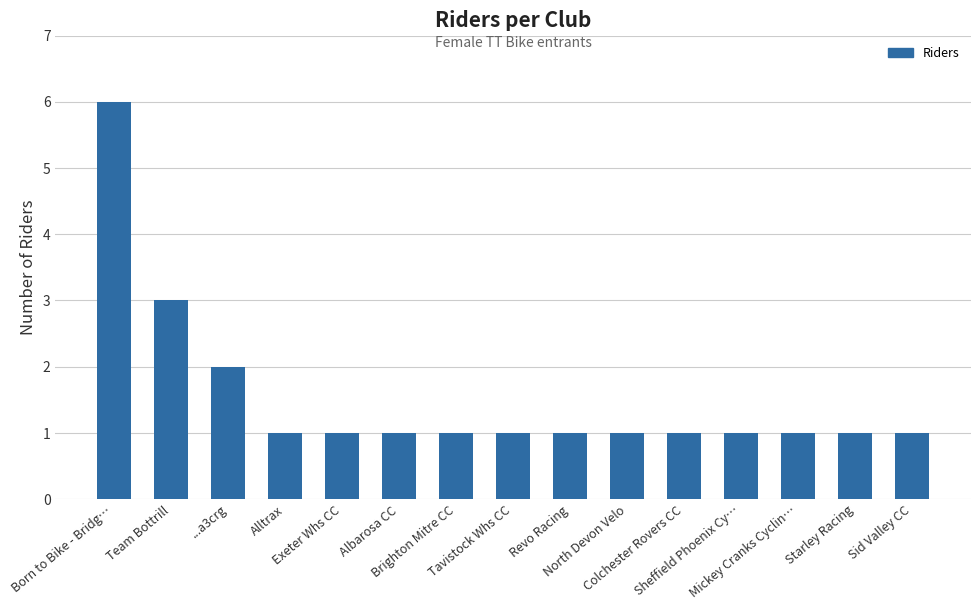

Which category has the highest value across all series?

Born to Bike - Bridg…